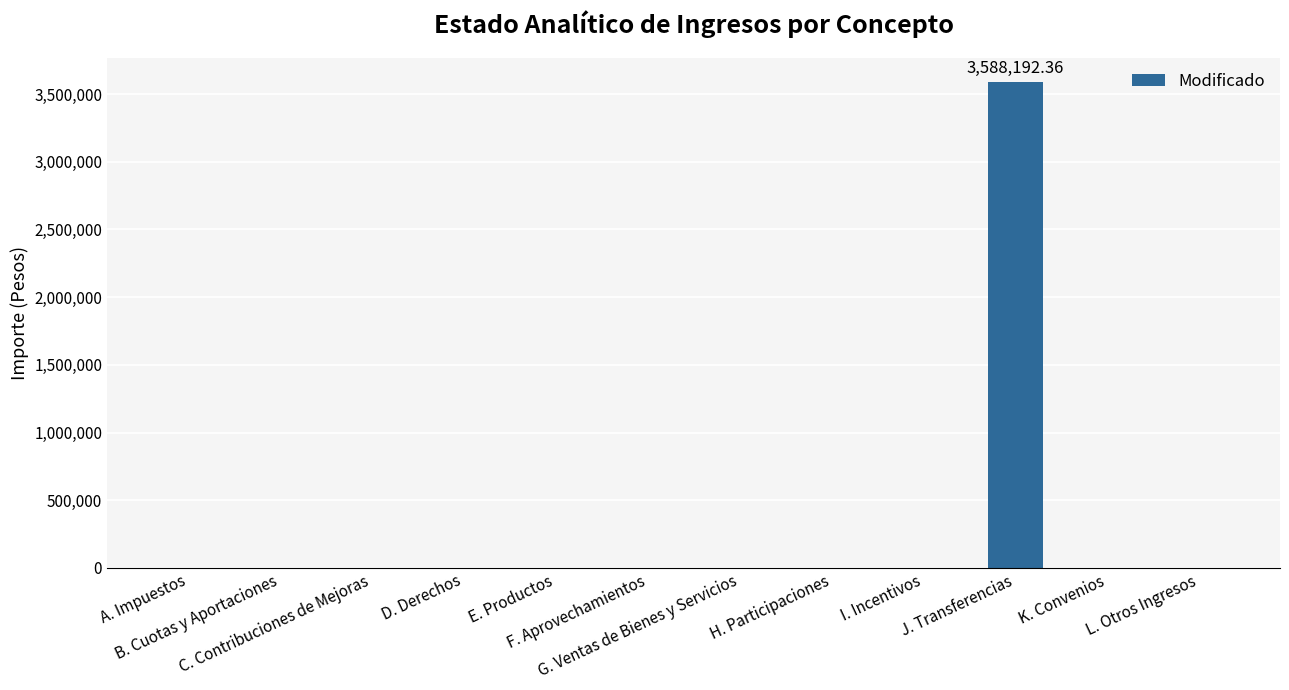

Which label corresponds to the largest value in the chart?

J. Transferencias